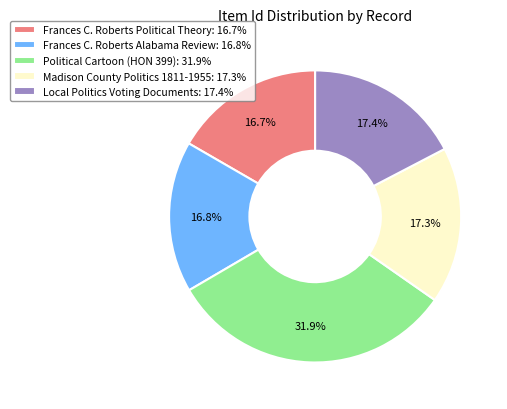

Approximately how many times larger is the value at Madison County Politics 1811-1955: 17.3% compared to Frances C. Roberts Political Theory: 16.7%?

1.0